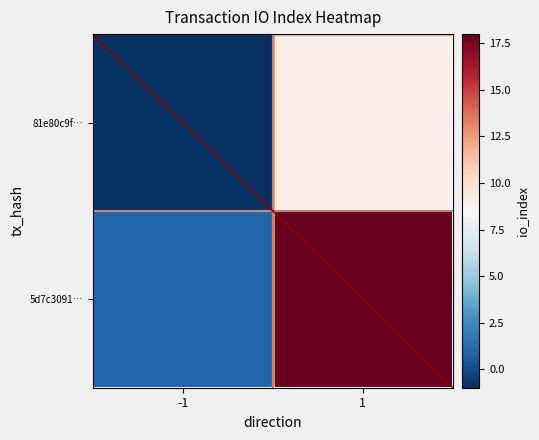

At which category does the chart reach its minimum across all series?

-1